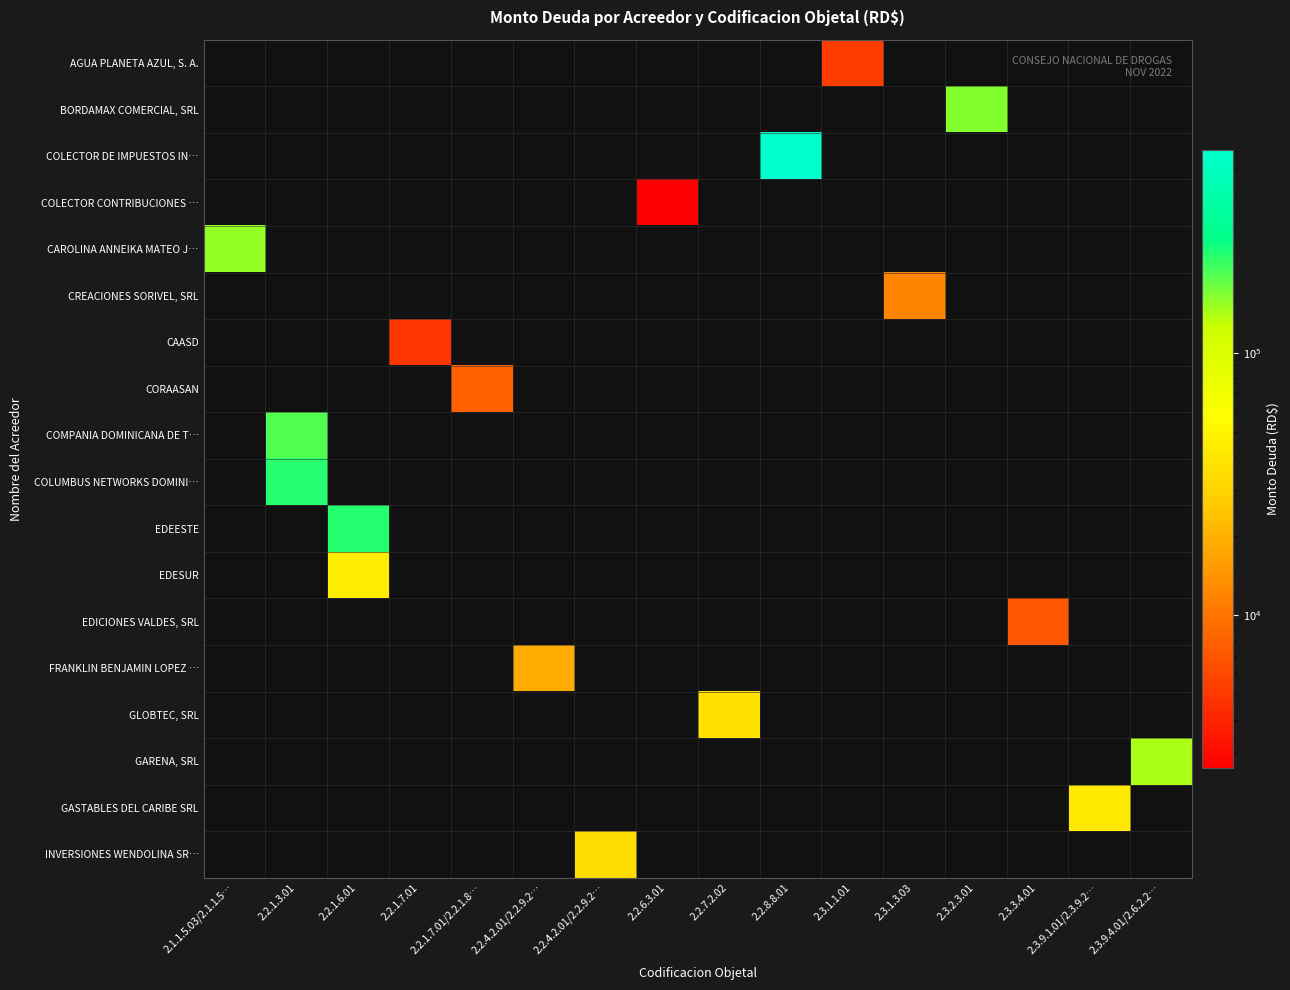

How many distinct data groups are displayed?

18